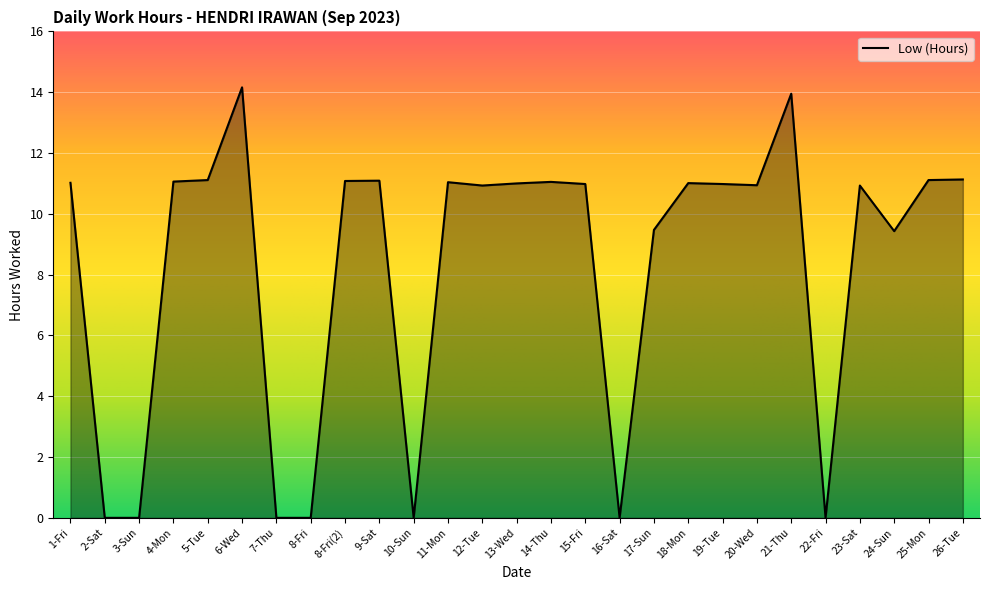

How many lines are shown in the chart?

1